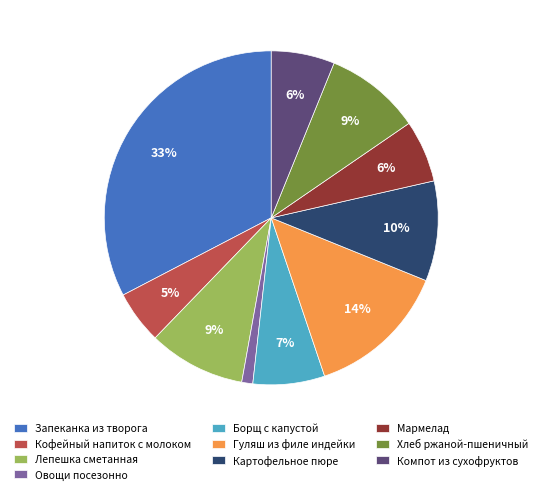

What percentage is the Кофейный напиток с молоком slice, to the nearest percent?

5%